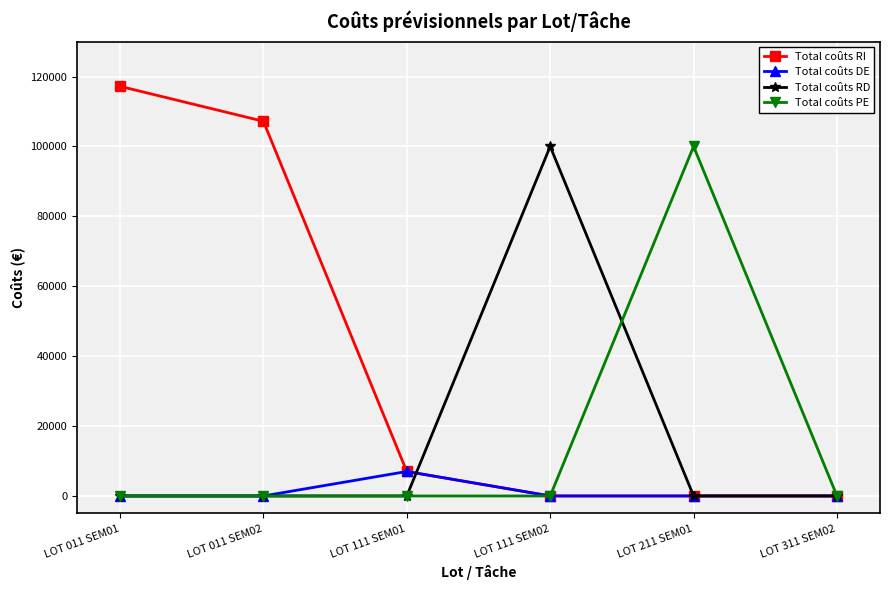

What is the total value across all series at LOT 111 SEM02?

100000